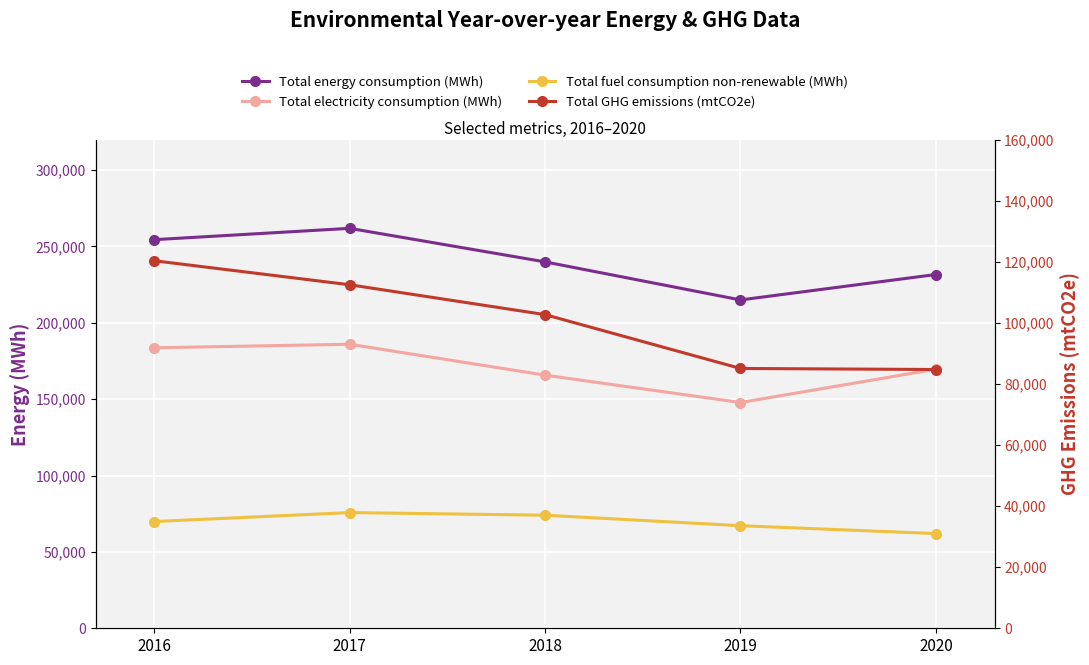

Reading right to left, transcribe all the data shown in this chart.

Total energy consumption (MWh): 231639	214992	239909	261867	254449
Total electricity consumption (MWh): 169630	147813	165745	185976	183639
Total fuel consumption non-renewable (MWh): 61997	67168	74034	75750	69891
Total GHG emissions (mtCO2e): 84719	85059	102686	112464	120323